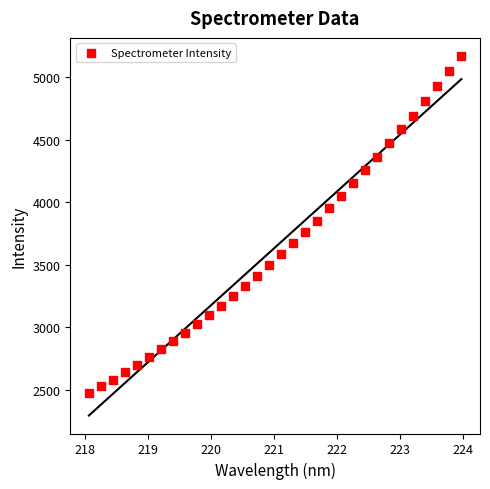

What is the range of X values (max minus min)?

5.9